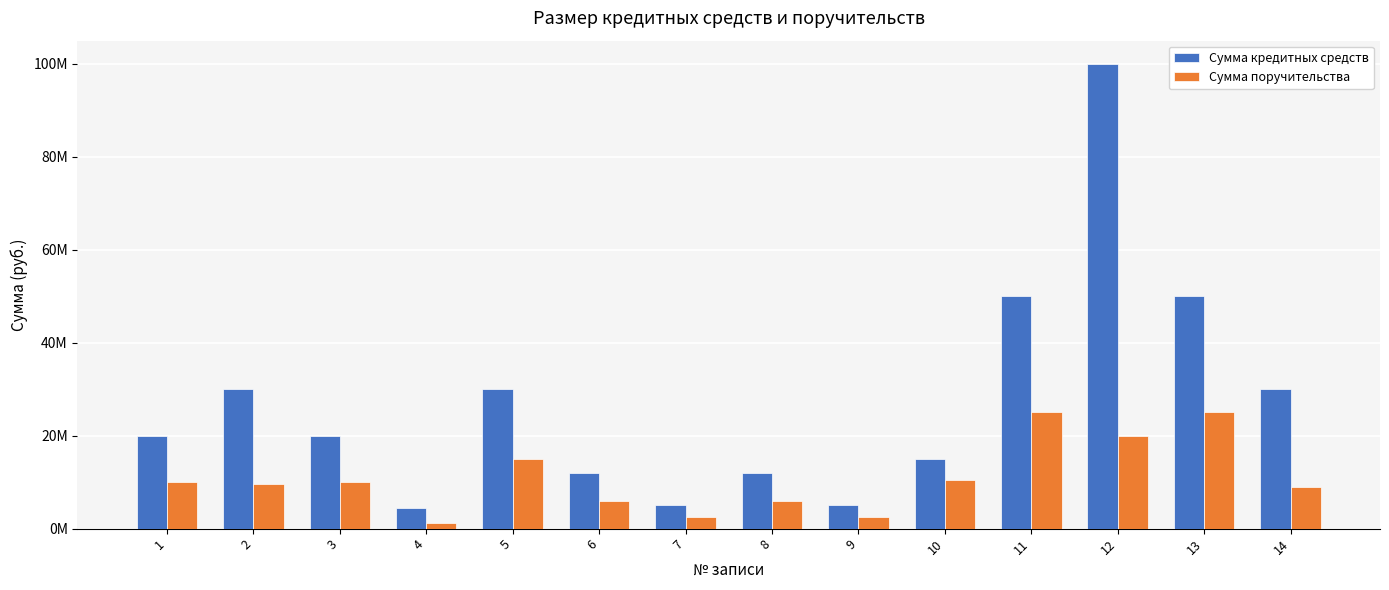

List the series in order of their peak value, highest first.

Сумма кредитных средств, Сумма поручительства